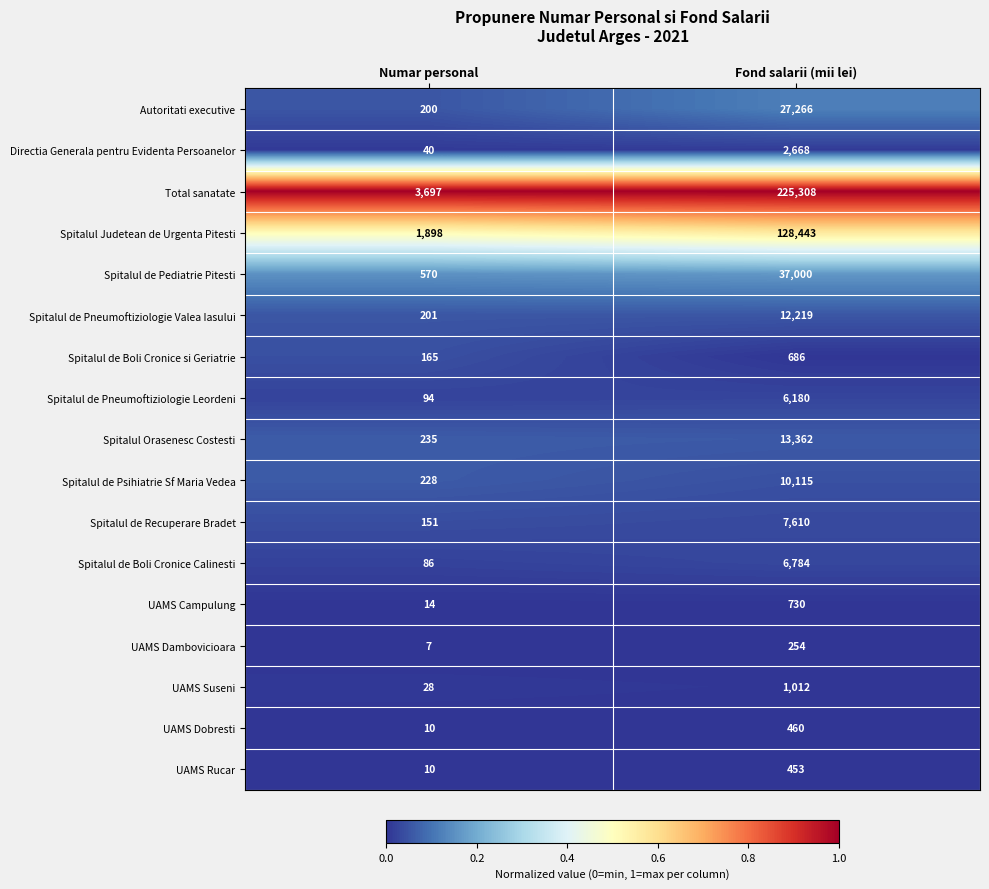

At which category is the sum across all series the highest?

Fond salarii (mii lei)